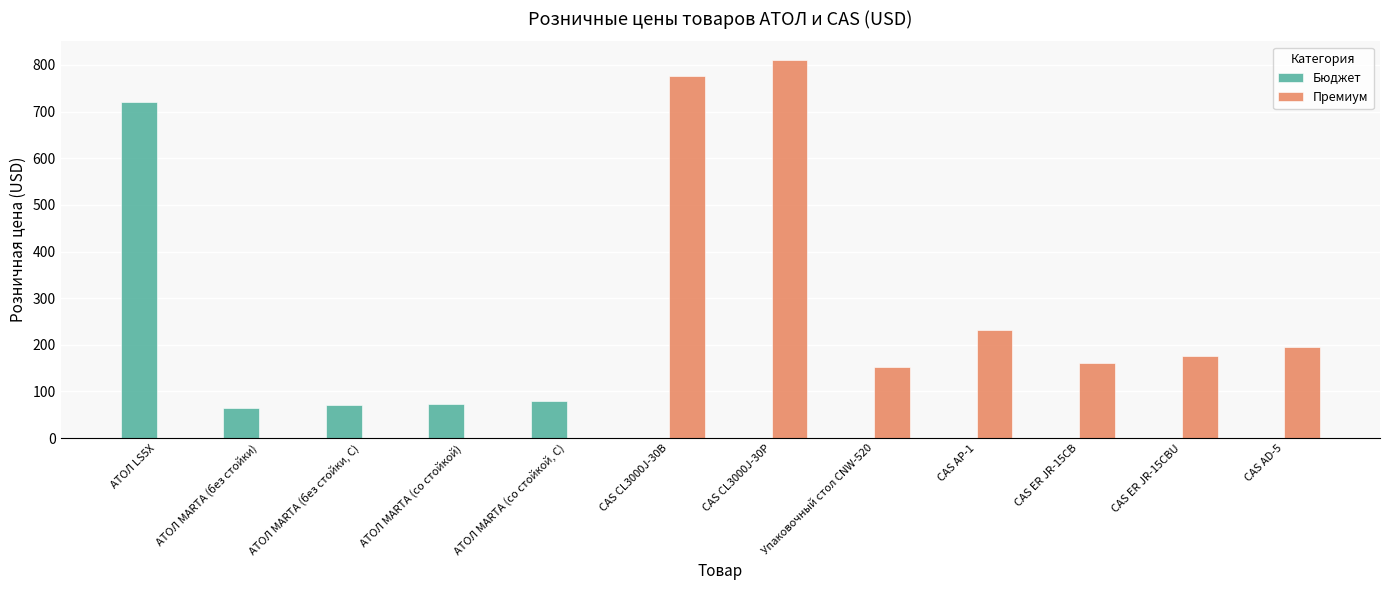

What is the total value across all series at CAS CL3000J-30P?

810